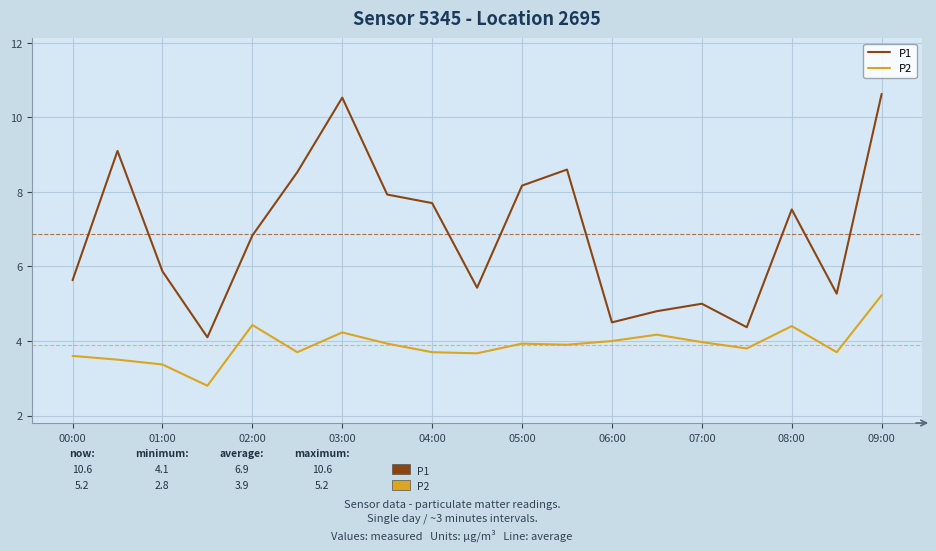

True or false: P2 and P1 intersect in this chart.

False